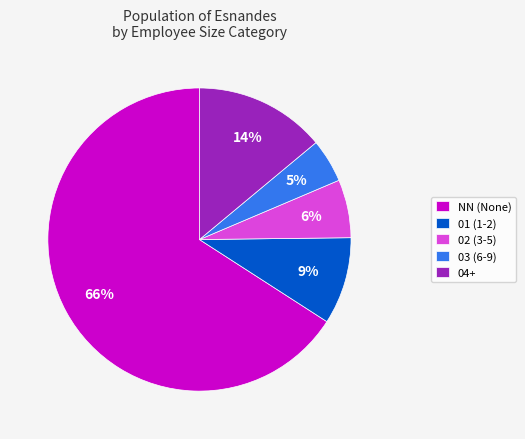

Which slice represents more than half of the pie?

NN (None)